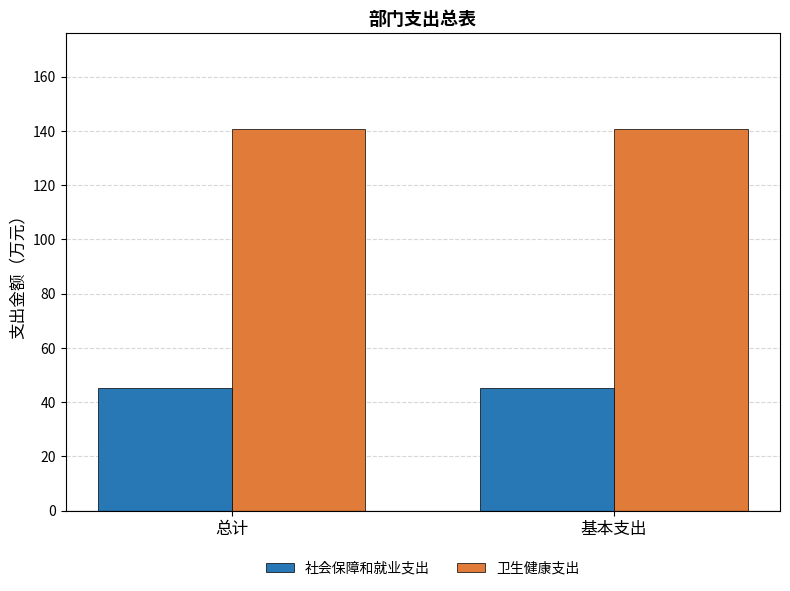

Which series has the largest total across all categories?

卫生健康支出